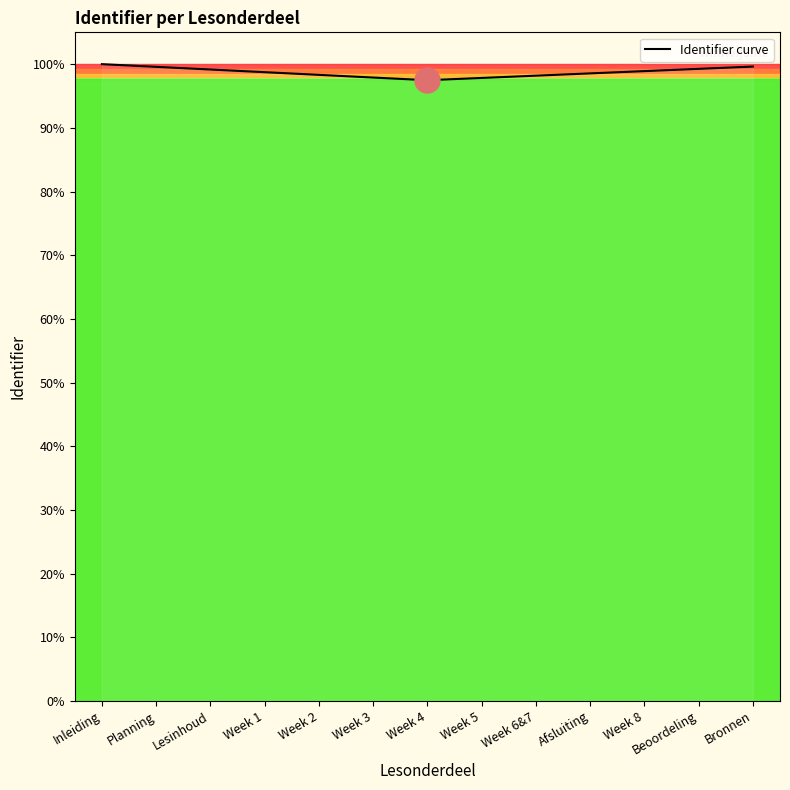

What is the label of the 3rd point from the left?

Lesinhoud